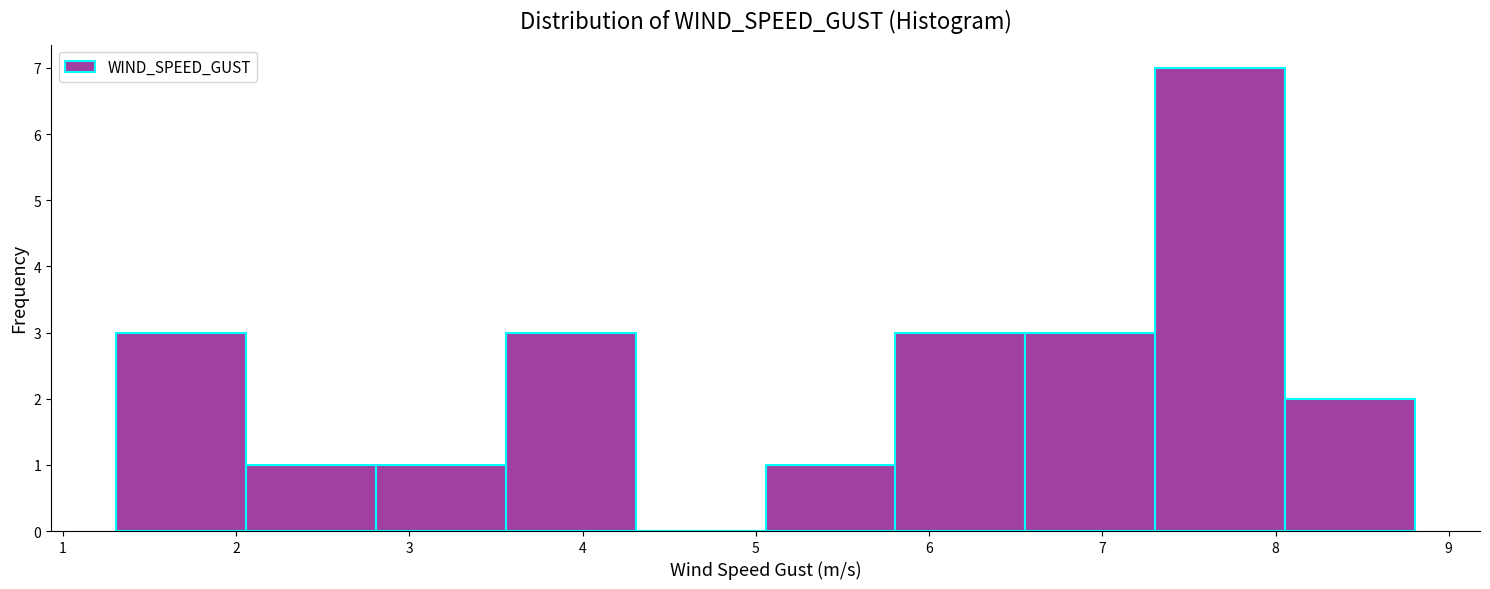

Reading left to right, list every bar in this chart as the range it spans on the x-axis followed by its height. Neither the bar edges nor the heights are printed on the chart, so give them approximately, as read against the axes.

1.3 to 2.1: 3
2.1 to 2.8: 1
2.8 to 3.6: 1
3.6 to 4.3: 3
4.3 to 5.1: 0
5.1 to 5.8: 1
5.8 to 6.6: 3
6.6 to 7.3: 3
7.3 to 8.1: 7
8.1 to 8.8: 2